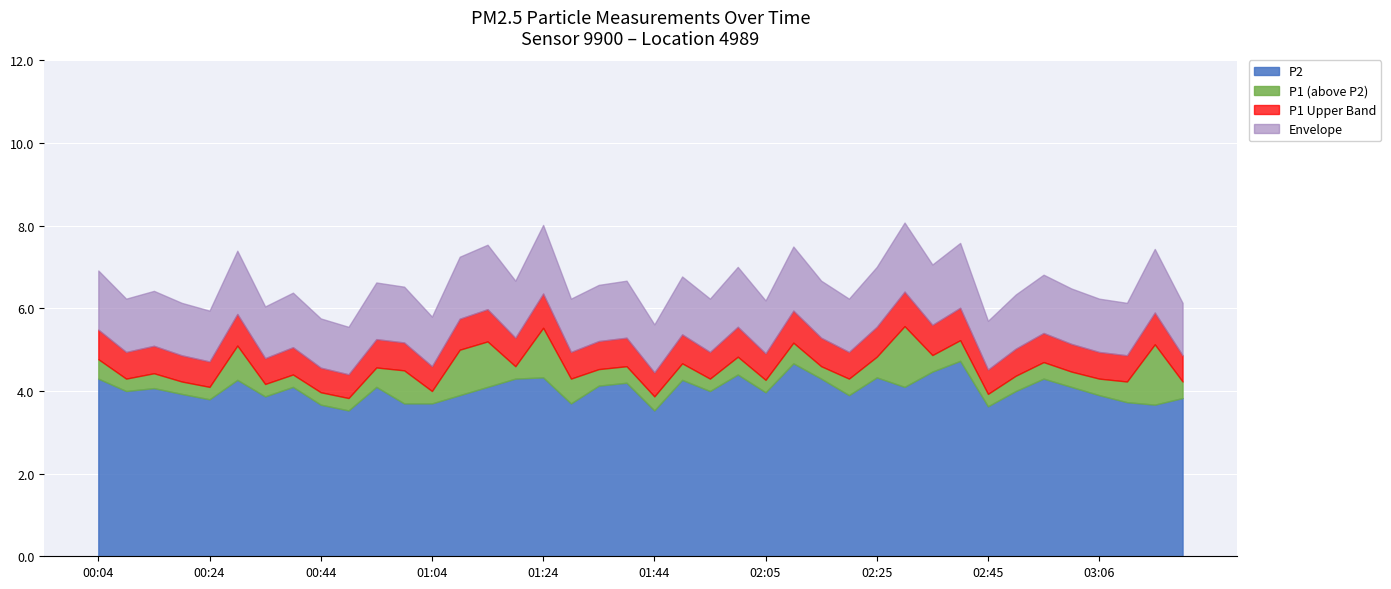

Reading right to left, list all the values displayed in this chart.

P1: 4.2	5.1	4.2	4.3	4.5	4.7	4.4	3.9	5.2	4.9	5.6	4.8	4.3	4.6	5.2	4.3	4.8	4.3	4.7	3.9	4.6	4.5	4.3	5.5	4.6	5.2	5.0	4.0	4.5	4.6	3.8	4.0	4.4	4.2	5.1	4.1	4.2	4.4	4.3	4.8
P2: 3.8	3.7	3.7	3.9	4.1	4.3	4.0	3.6	4.7	4.5	4.1	4.3	3.9	4.3	4.7	4.0	4.4	4.0	4.3	3.5	4.2	4.1	3.7	4.3	4.3	4.1	3.9	3.7	3.7	4.1	3.5	3.7	4.1	3.9	4.3	3.8	3.9	4.1	4.0	4.3